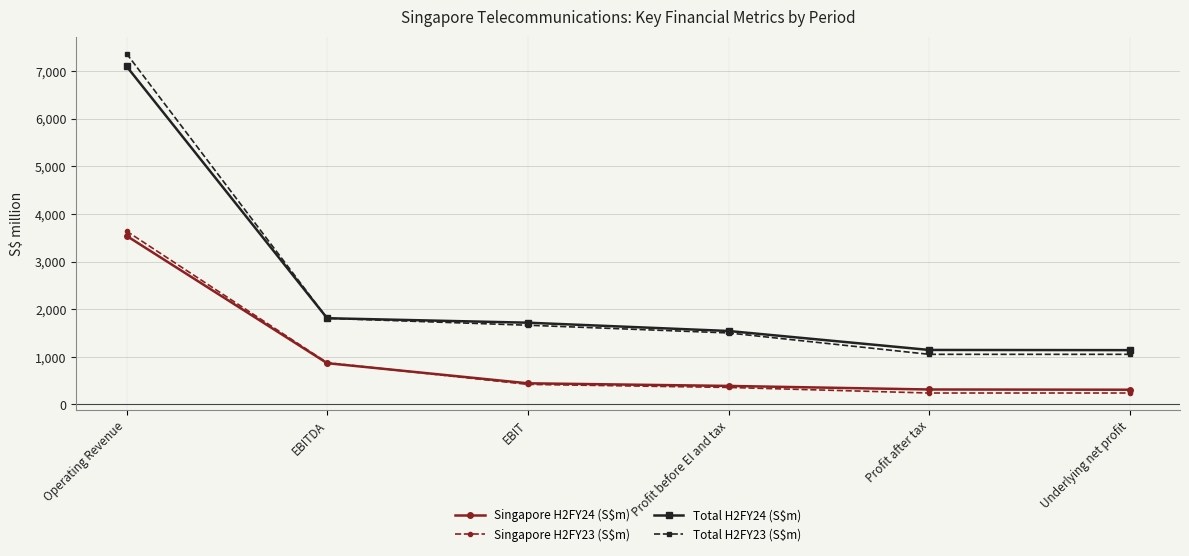

Which series has the largest range (max minus min)?

Total H2FY23 (S$m)